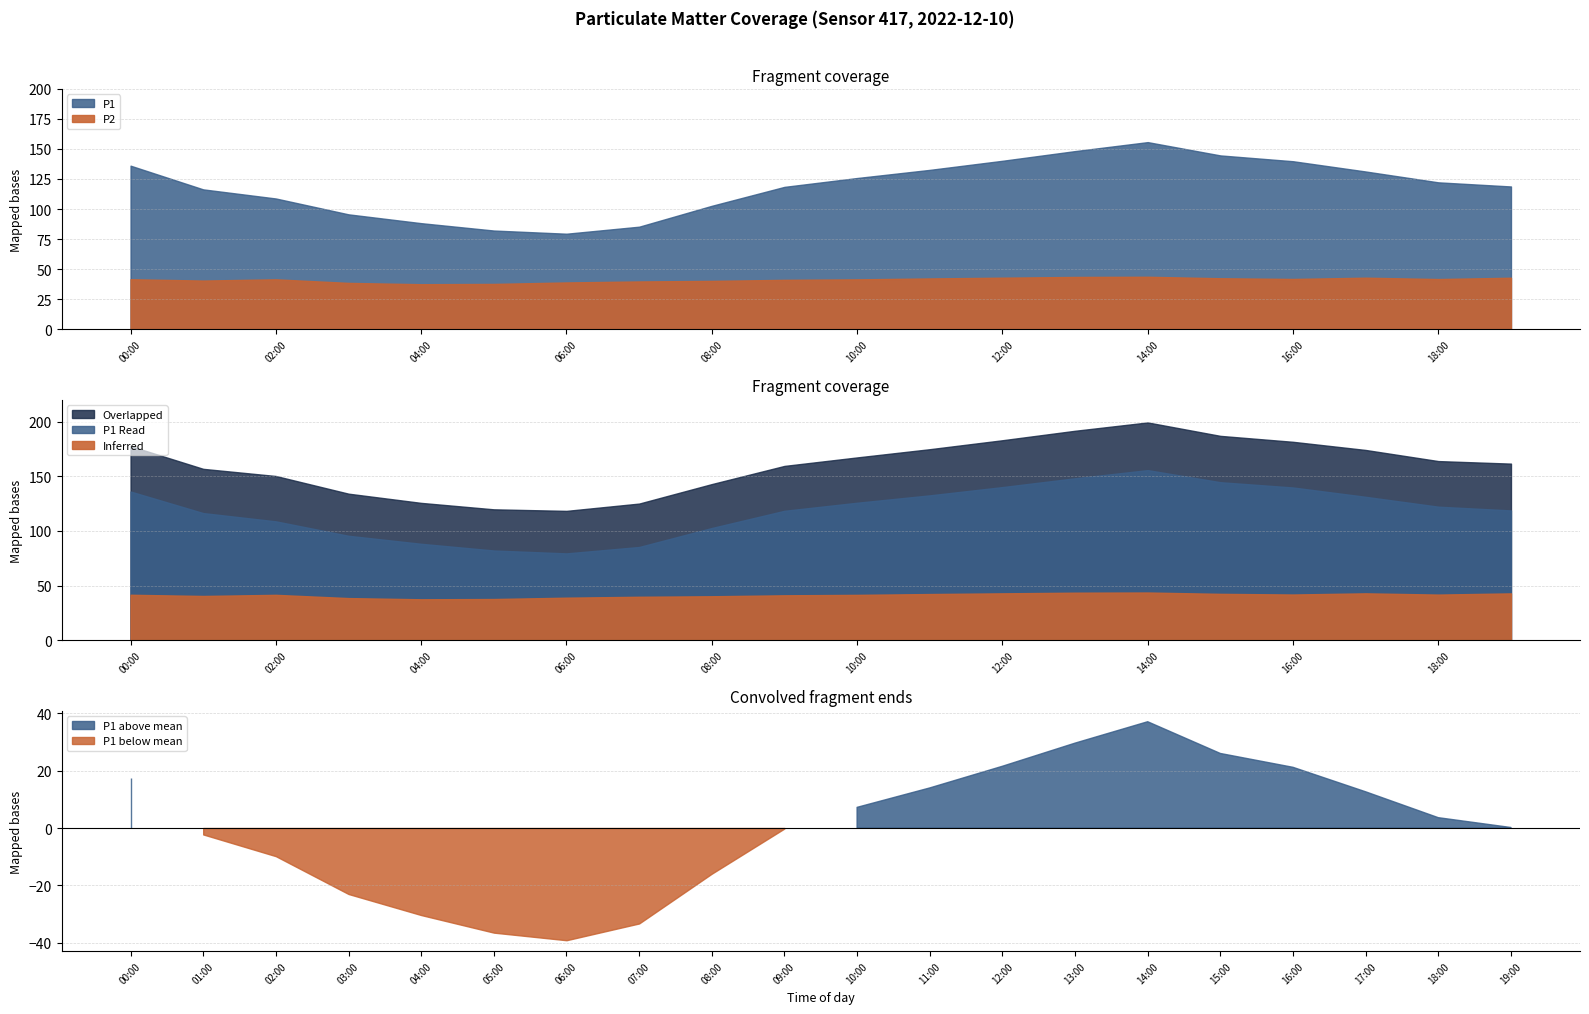

Rank the series by their average value, from lowest to highest.

P2, P1